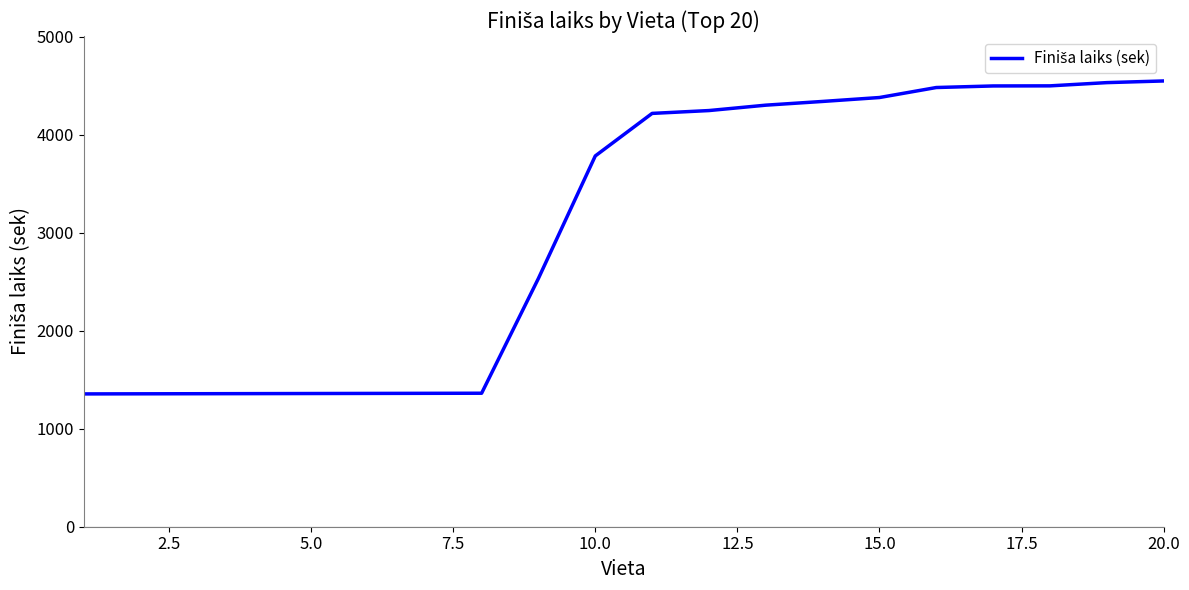

What is the difference between the maximum and minimum values?

3193